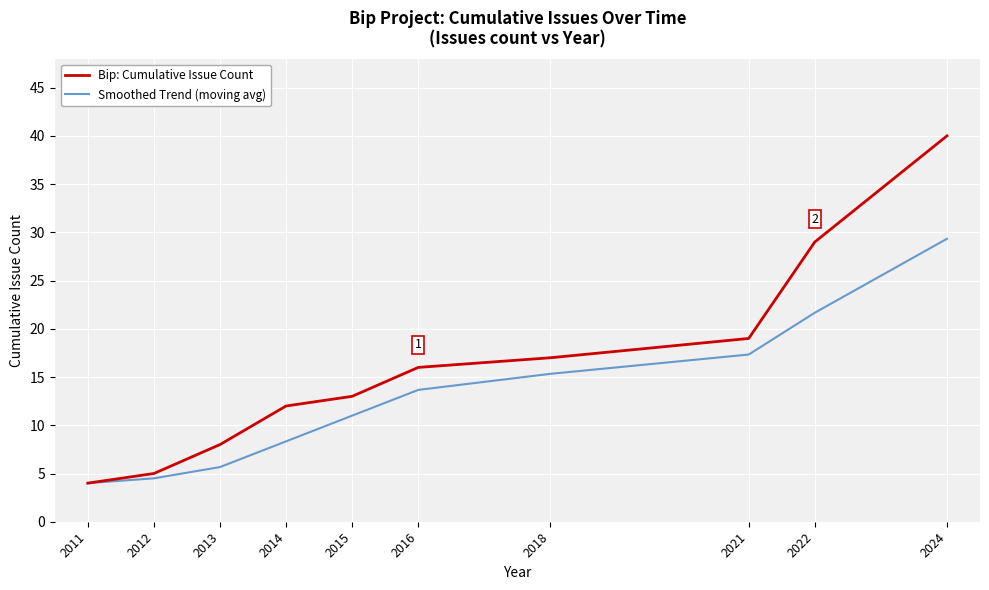

Rank the series at 2021 from highest to lowest value.

Bip: Cumulative Issue Count, Smoothed Trend (moving avg)